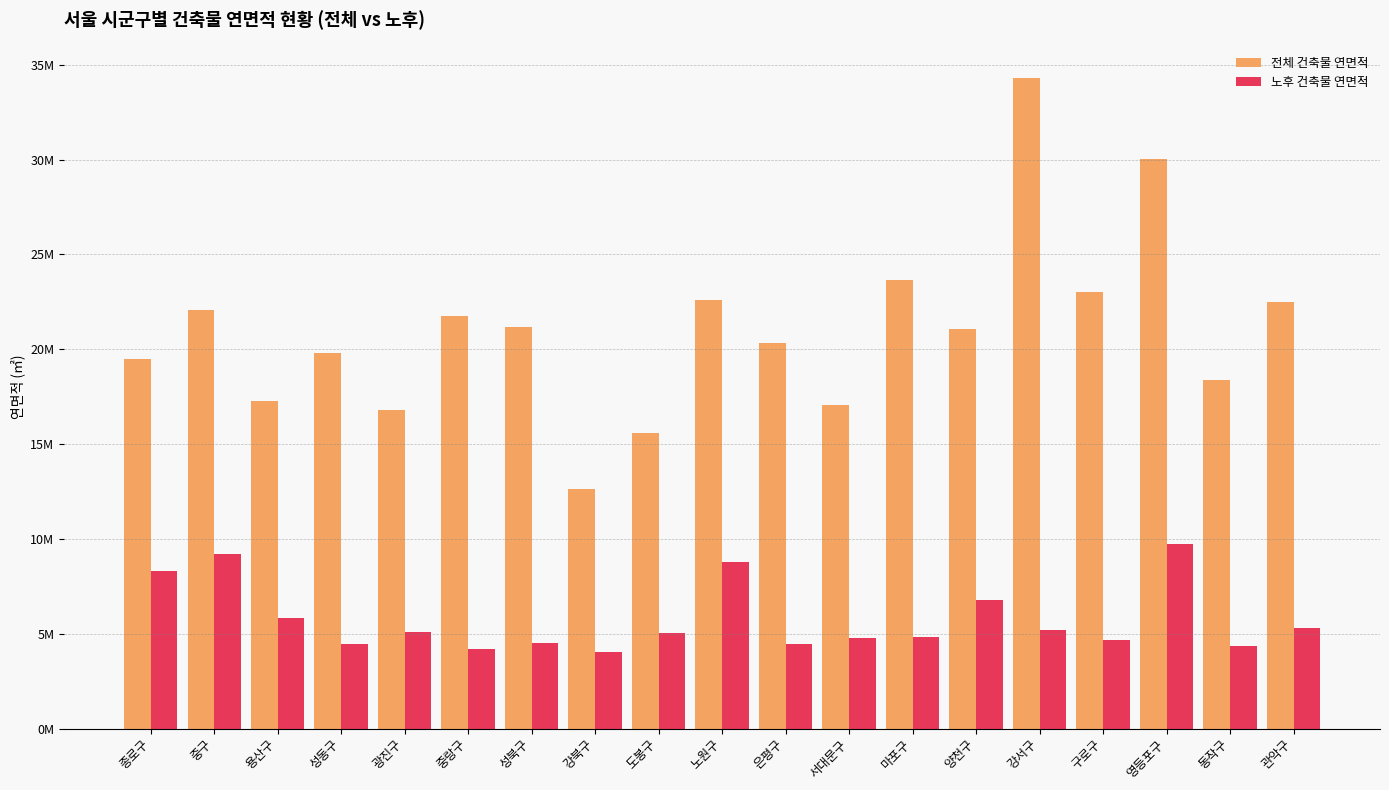

What is the sum of all 전체 건축물 연면적 values?

399565487.0